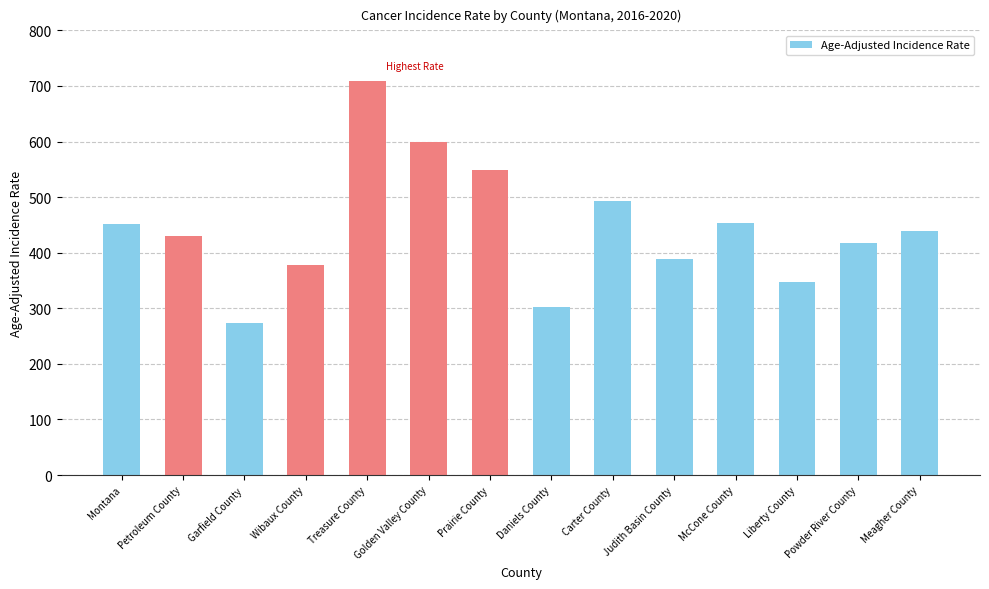

What is the greatest value displayed?

709.7